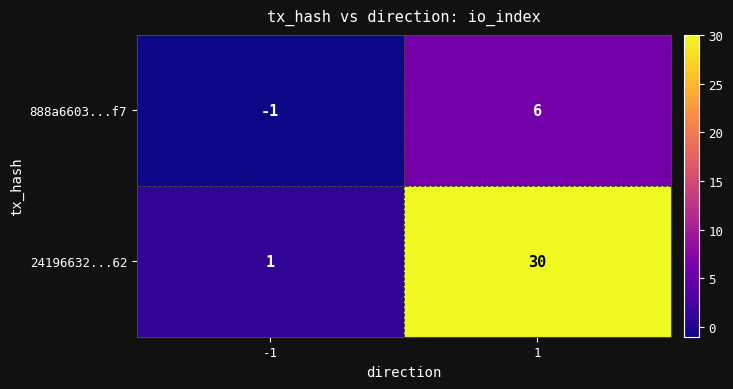

What is the difference between the 24196632...62 values at 1 and -1?

29